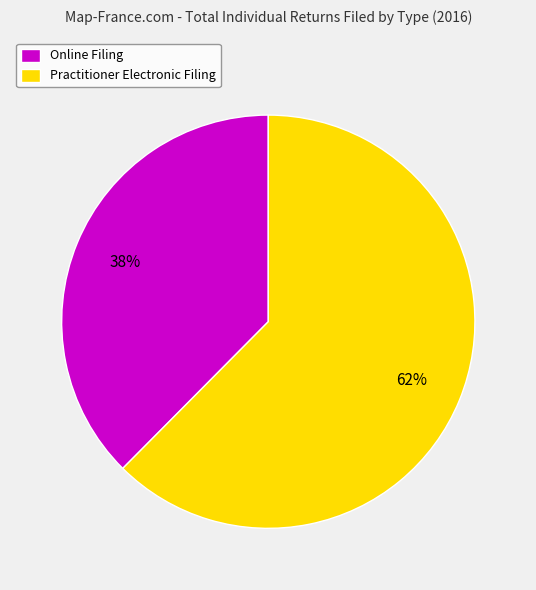

Is it true that Practitioner Electronic Filing is 54% of the pie?

False